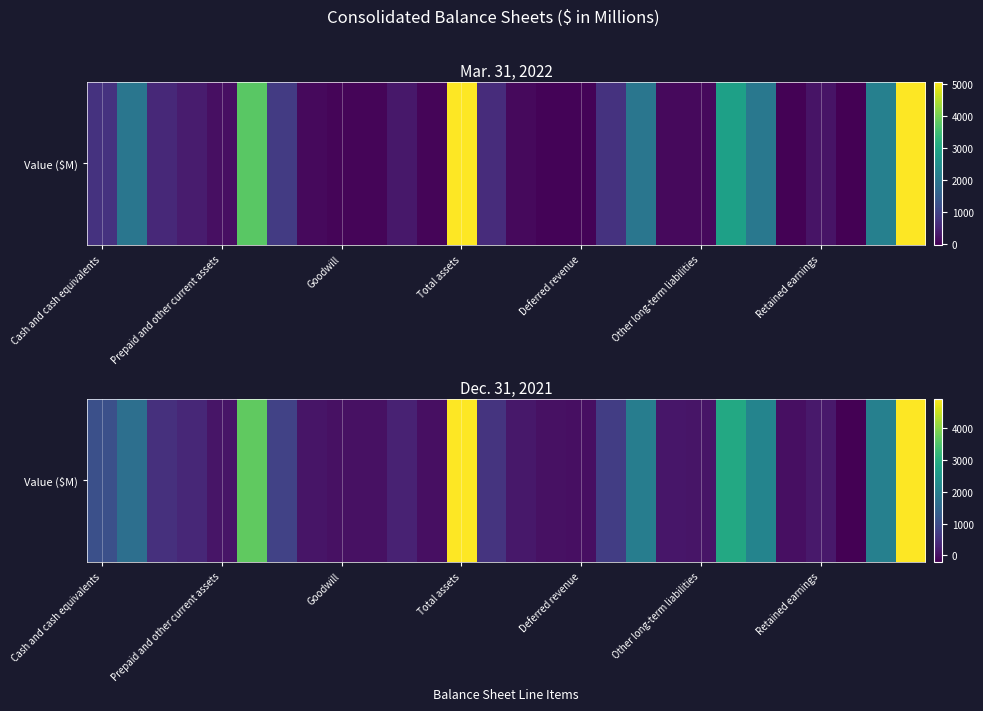

The value at Goodwill is 26.5. True or false?

True